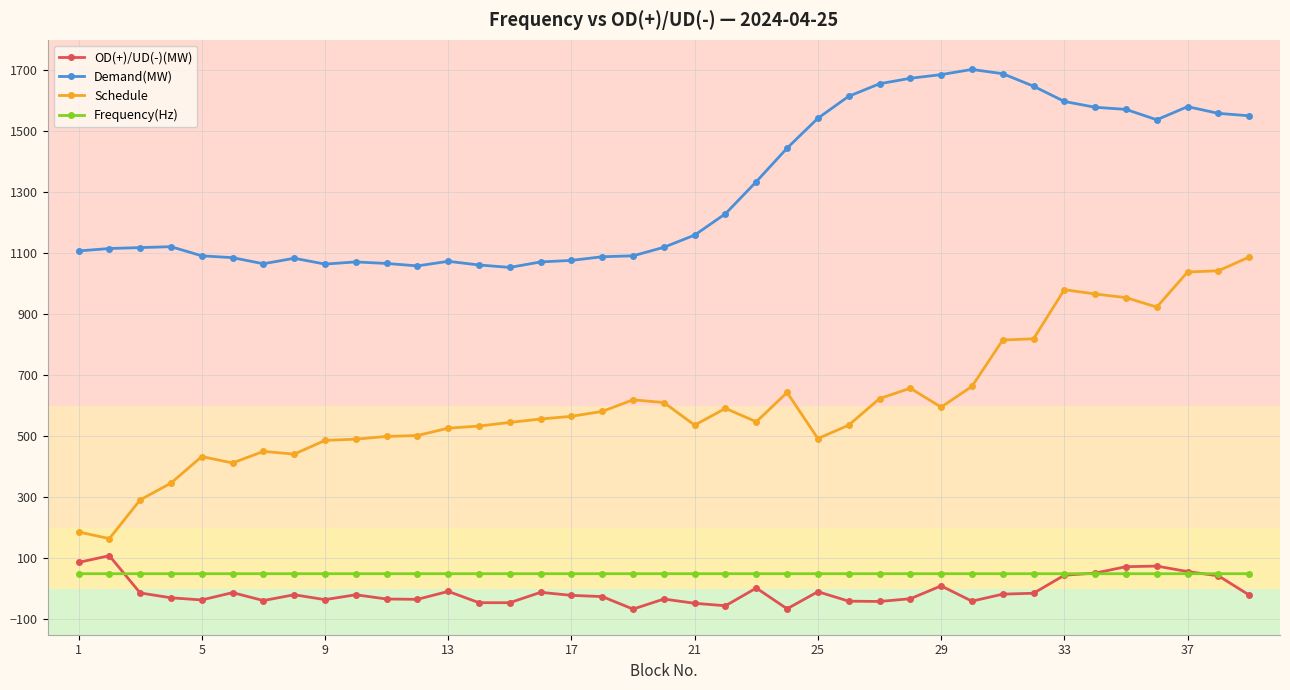

True or false: Schedule and OD(+)/UD(-)(MW) intersect in this chart.

False